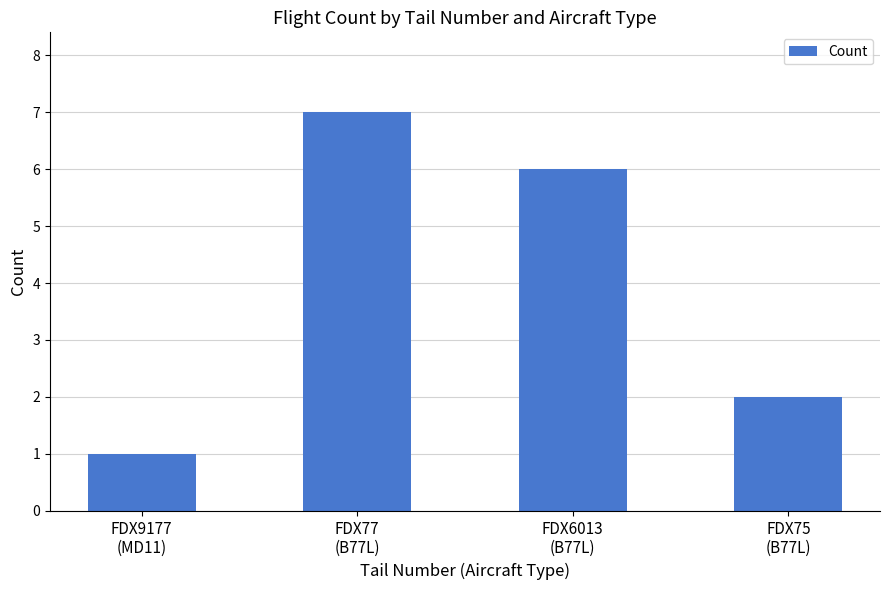

Which has a higher value, FDX9177
(MD11) or FDX6013
(B77L)?

FDX6013
(B77L)